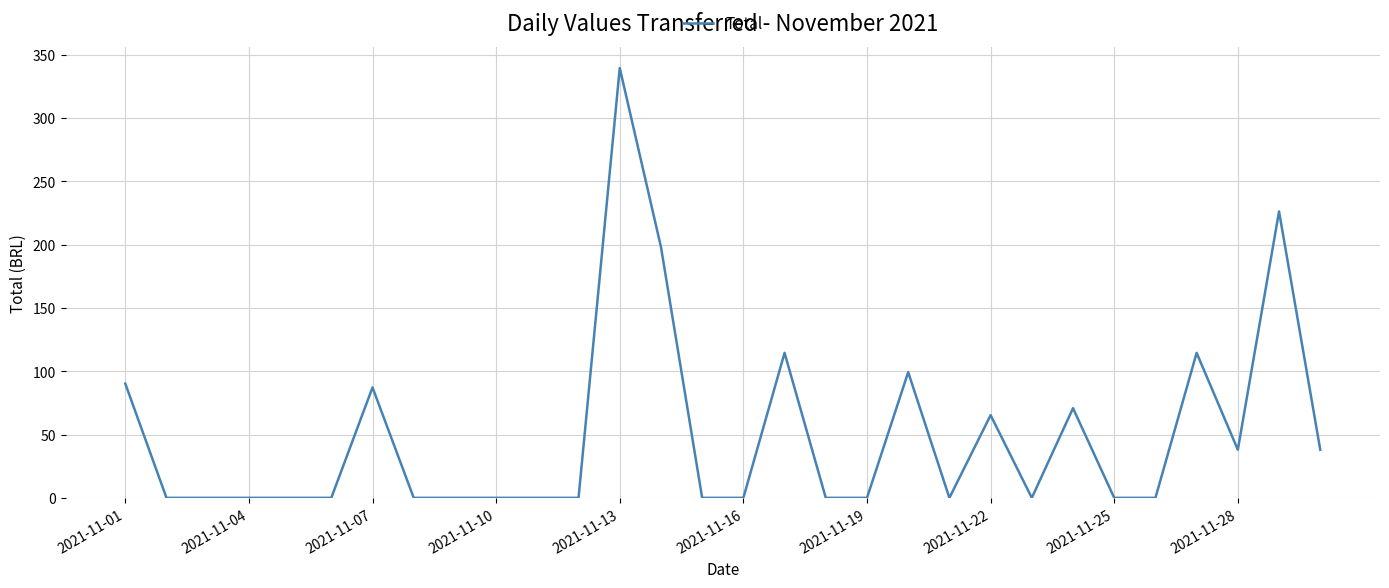

What is the difference between the maximum and minimum values?

339.5